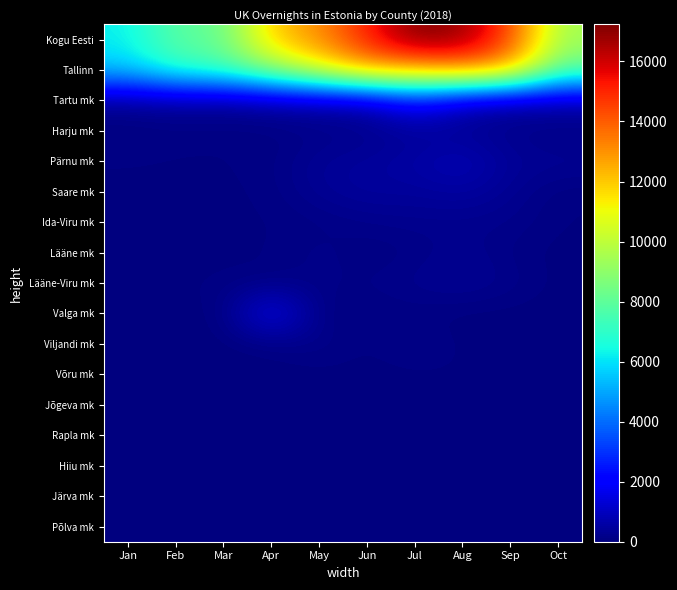

Which series changed the most between Jun and Sep?

Kogu Eesti